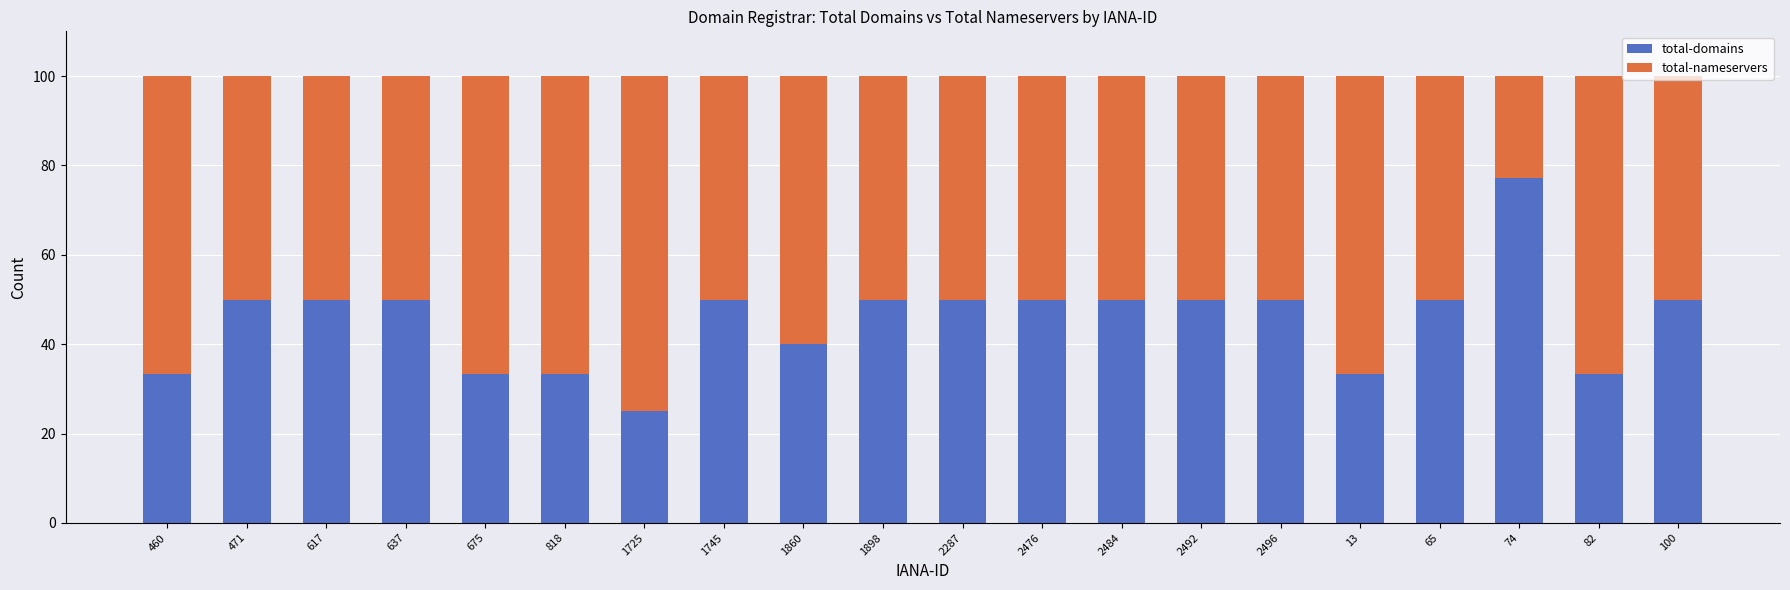

What is the total value across all series at 617?

100.0